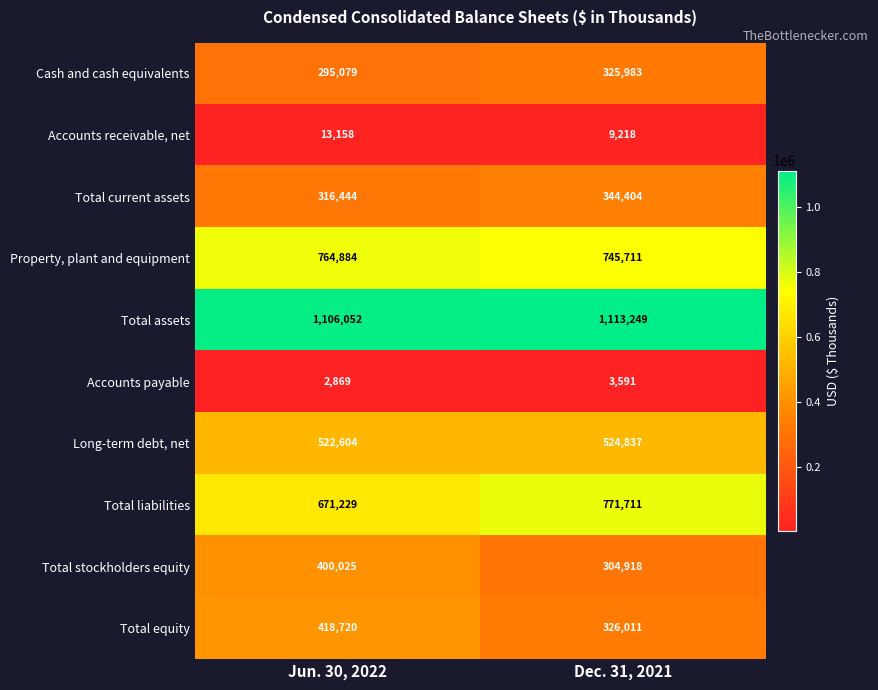

Where is Accounts payable nearest to the value 3230?

Jun. 30, 2022